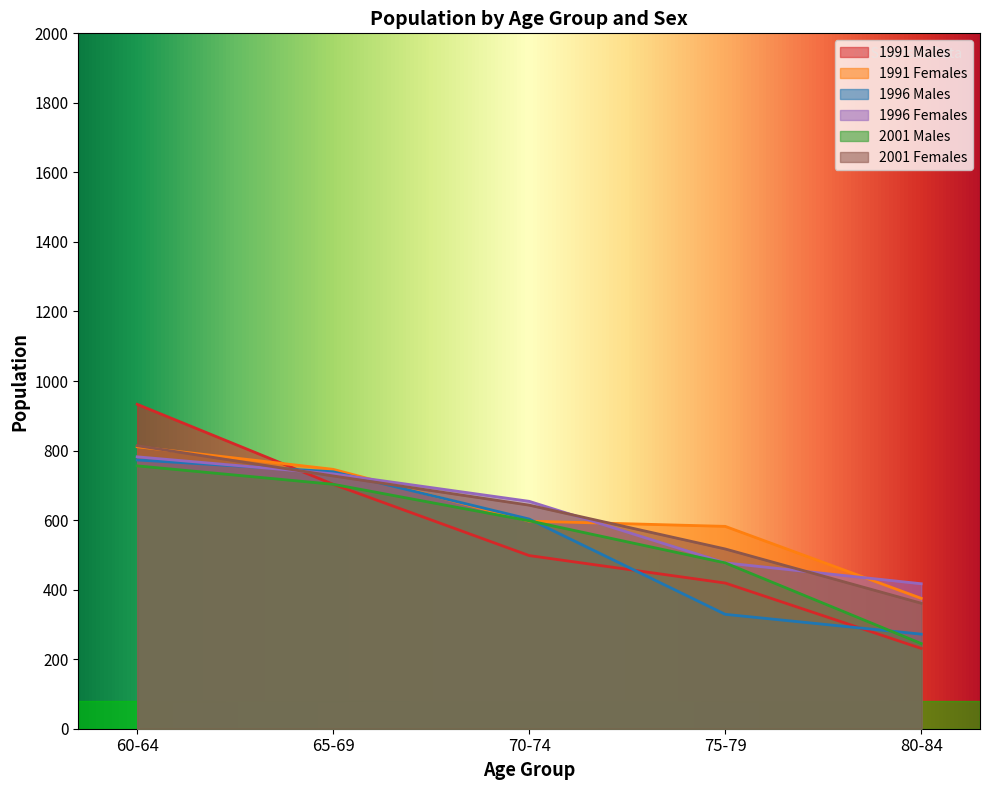

Reading left to right, extract all data points from this chart.

1991 Males: 933	703	498	419	231
1991 Females: 811	746	597	582	375
1996 Males: 773	739	603	329	272
1996 Females: 782	733	654	477	417
2001 Males: 756	703	598	477	245
2001 Females: 814	727	643	517	361